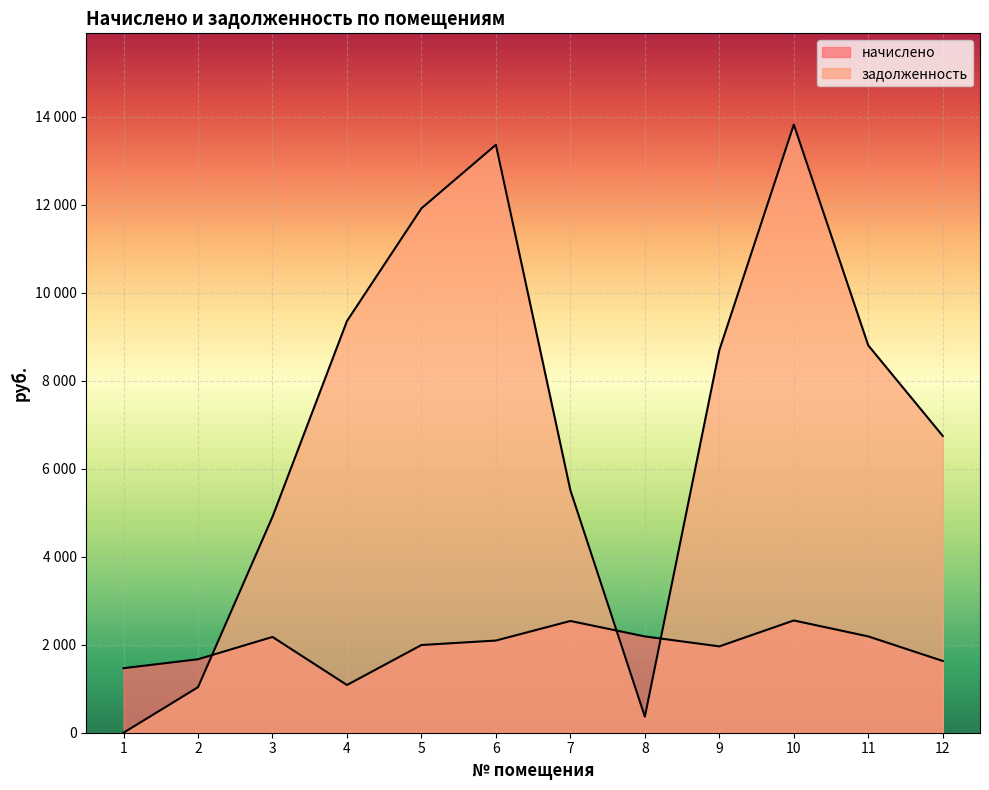

What is the total value across all series at 6?

15452.7